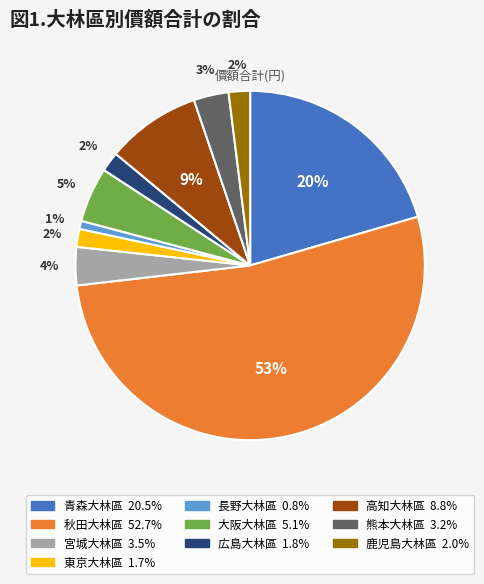

Between 長野大林區 and 大阪大林區, which is larger?

大阪大林區